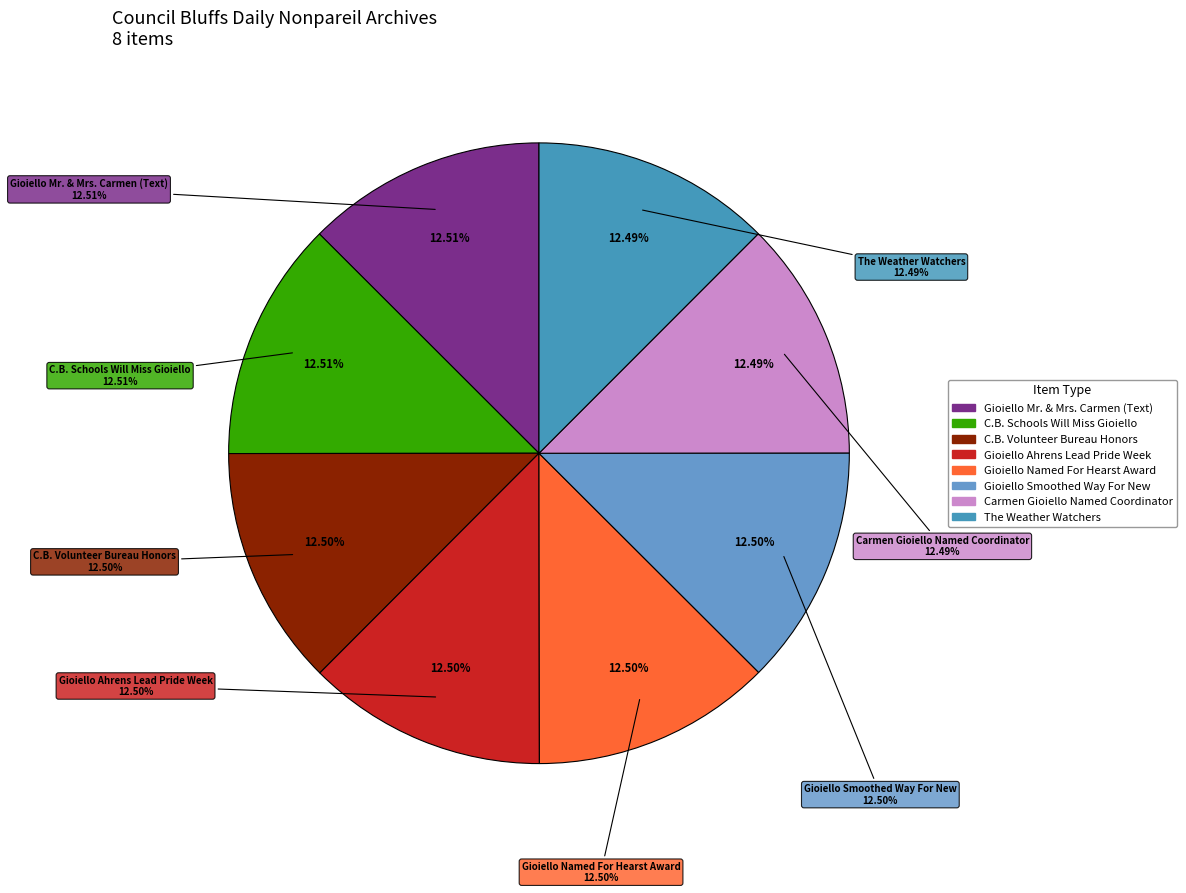

Rank the categories by value from lowest to highest.

The Weather Watchers, Carmen Gioiello Named Coordinator, Gioiello Smoothed Way For New, Gioiello Named For Hearst Award, Gioiello Ahrens Lead Pride Week, C.B. Volunteer Bureau Honors, C.B. Schools Will Miss Gioiello, Gioiello Mr. & Mrs. Carmen (Text)